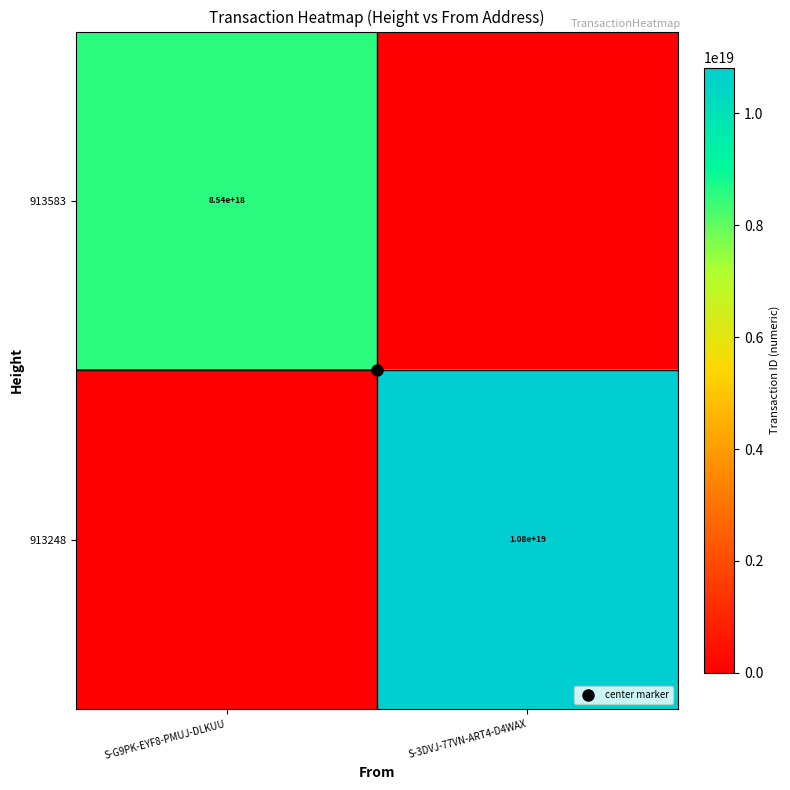

At how many categories does at least one series exceed 997408139291145344?

2